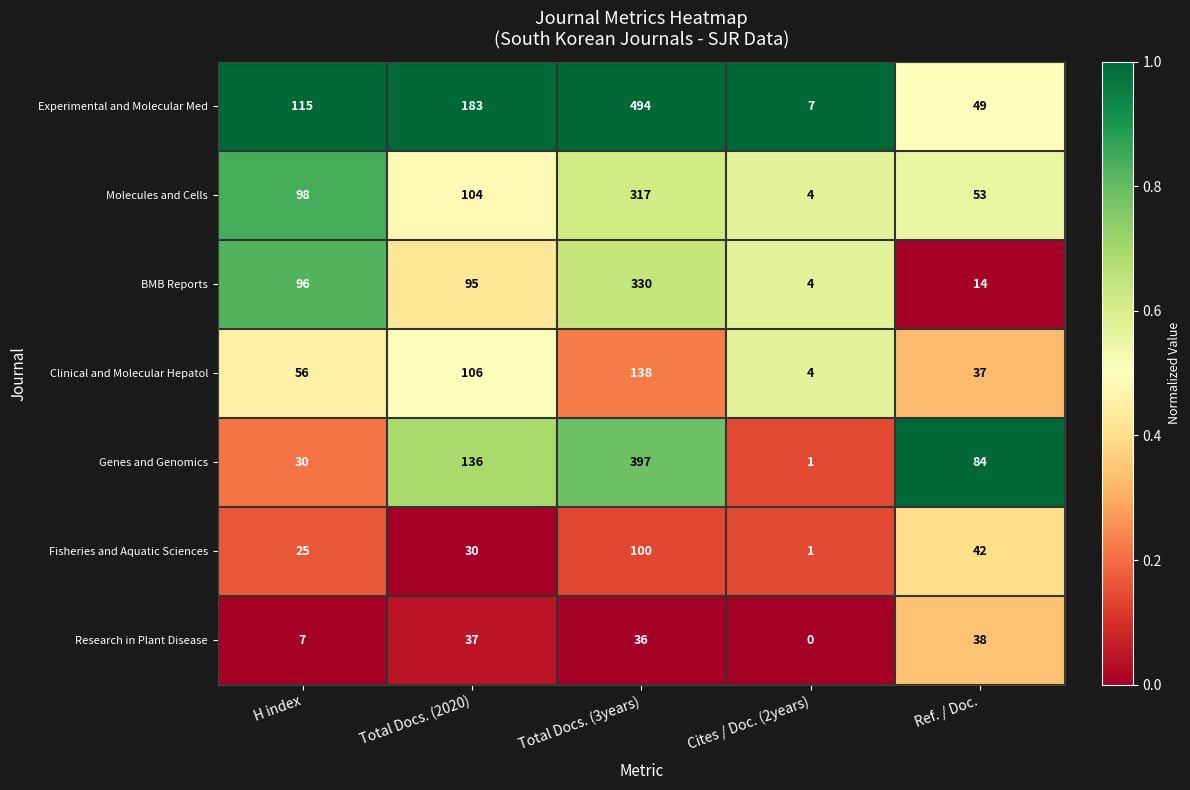

What is the maximum value shown in the chart?

494